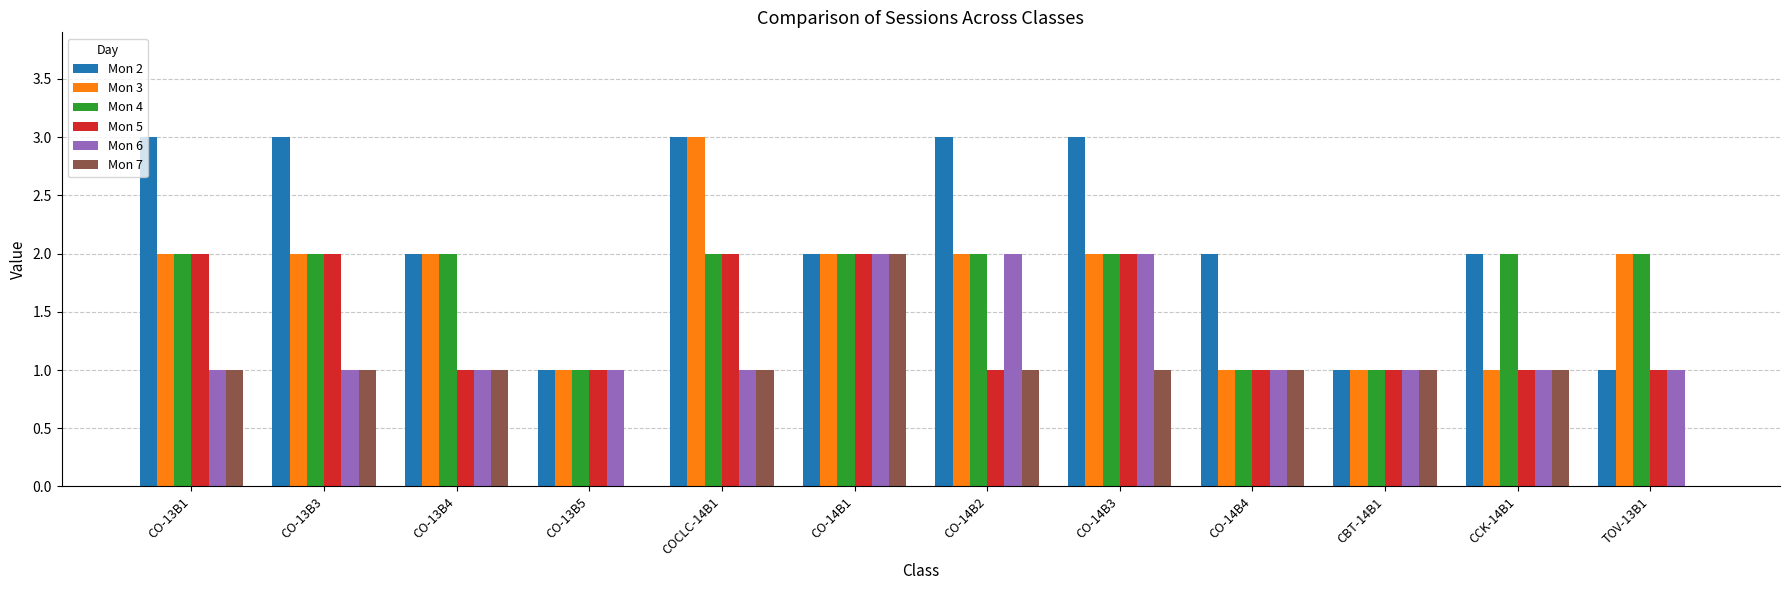

Which series has the largest total across all categories?

Mon 2